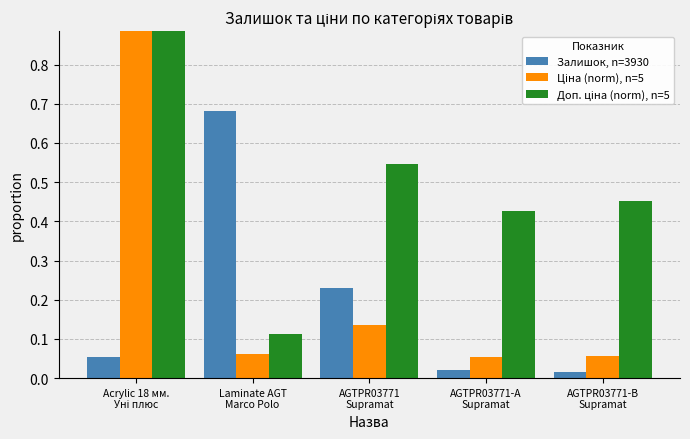

How many groups of bars are there?

5